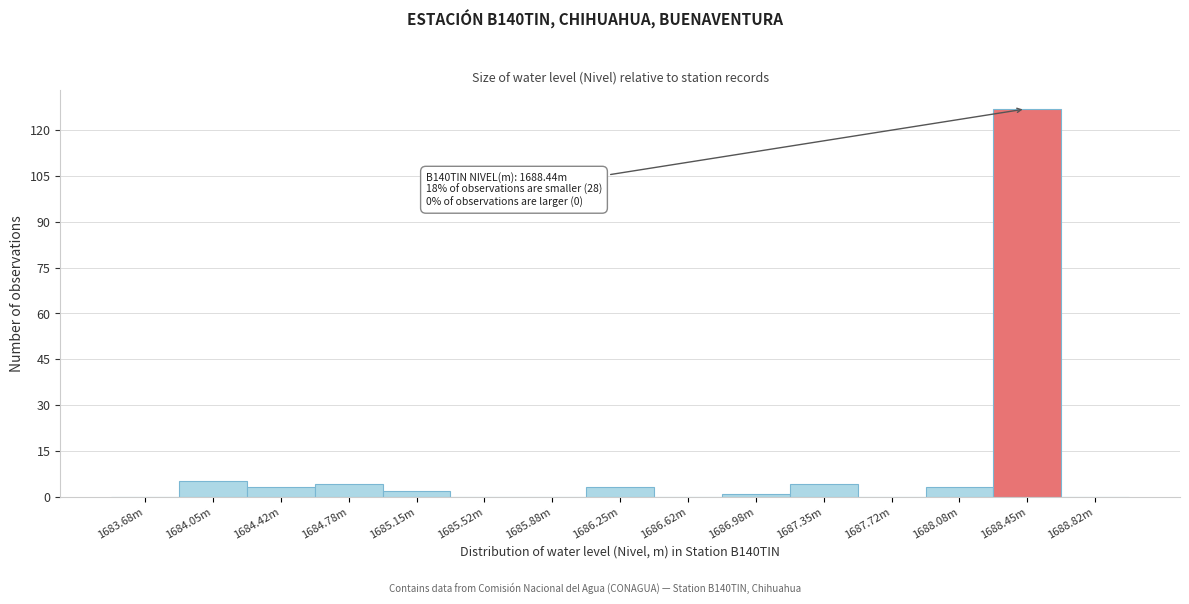

Reading left to right, transcribe all the data shown in this chart.

1683.68m=0	1684.05m=5	1684.42m=3	1684.78m=4	1685.15m=2	1685.52m=0	1685.88m=0	1686.25m=3	1686.62m=0	1686.98m=1	1687.35m=4	1687.72m=0	1688.08m=3	1688.45m=127	1688.82m=0